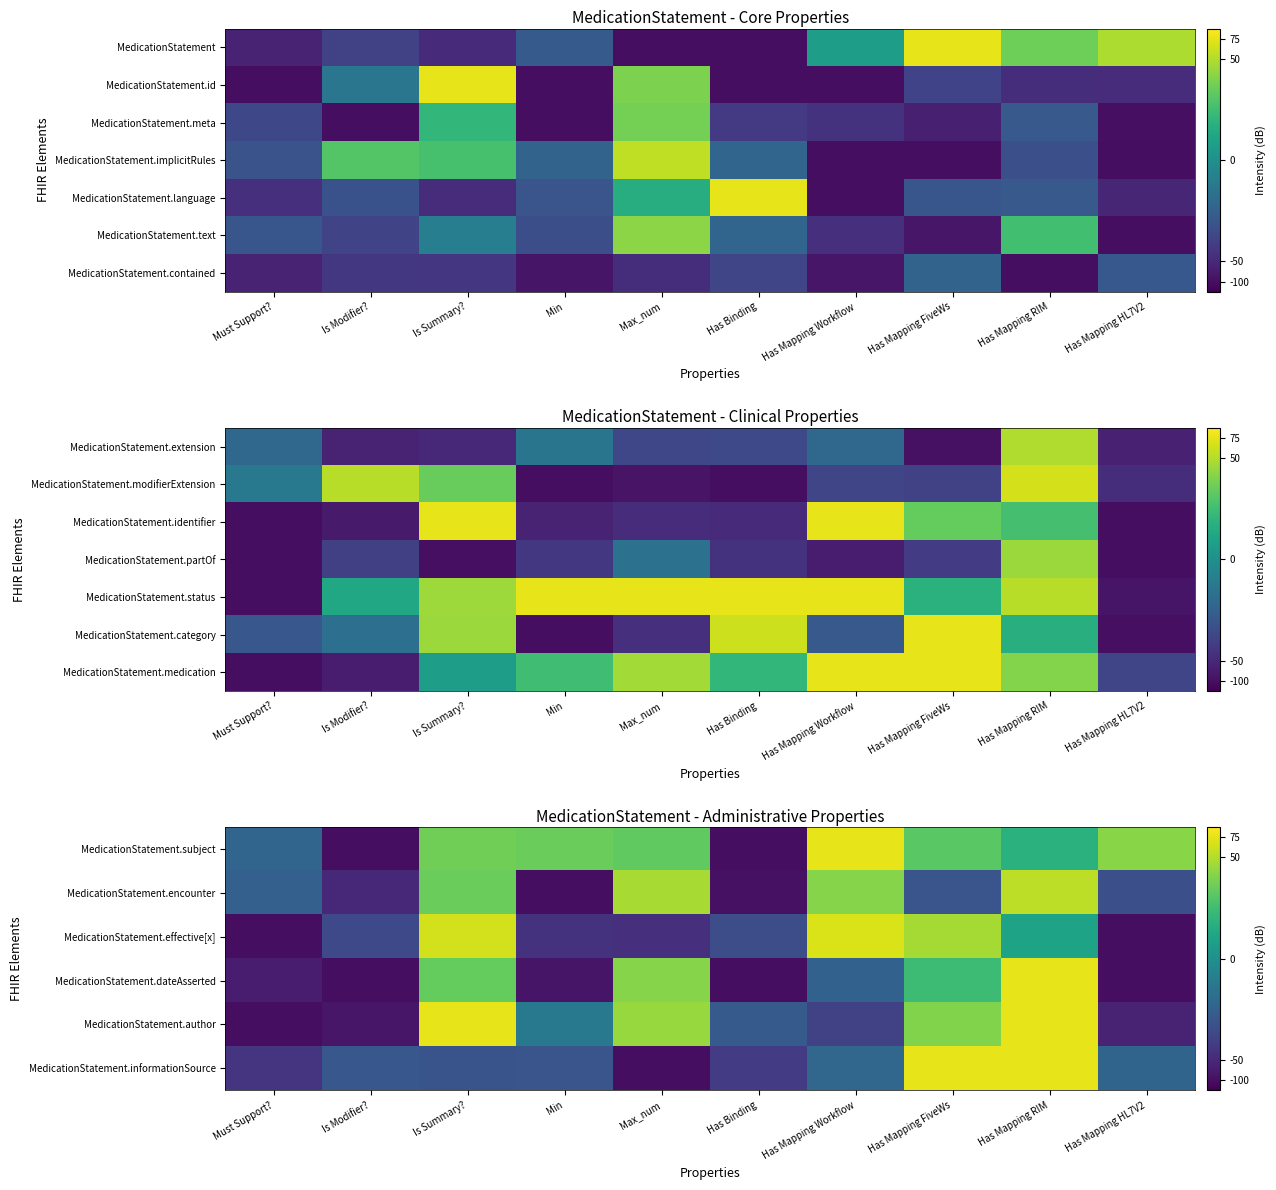

Which label corresponds to the smallest value in the chart?

Is Modifier?